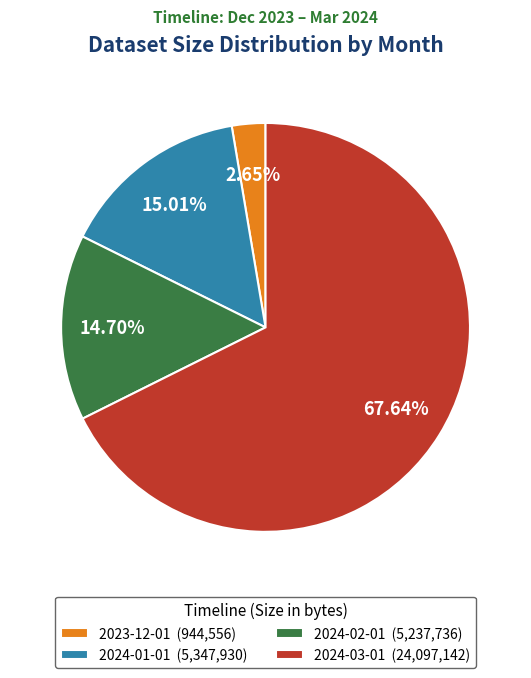

What percentage do 2023-12-01 and 2024-02-01 together represent?

17.4%